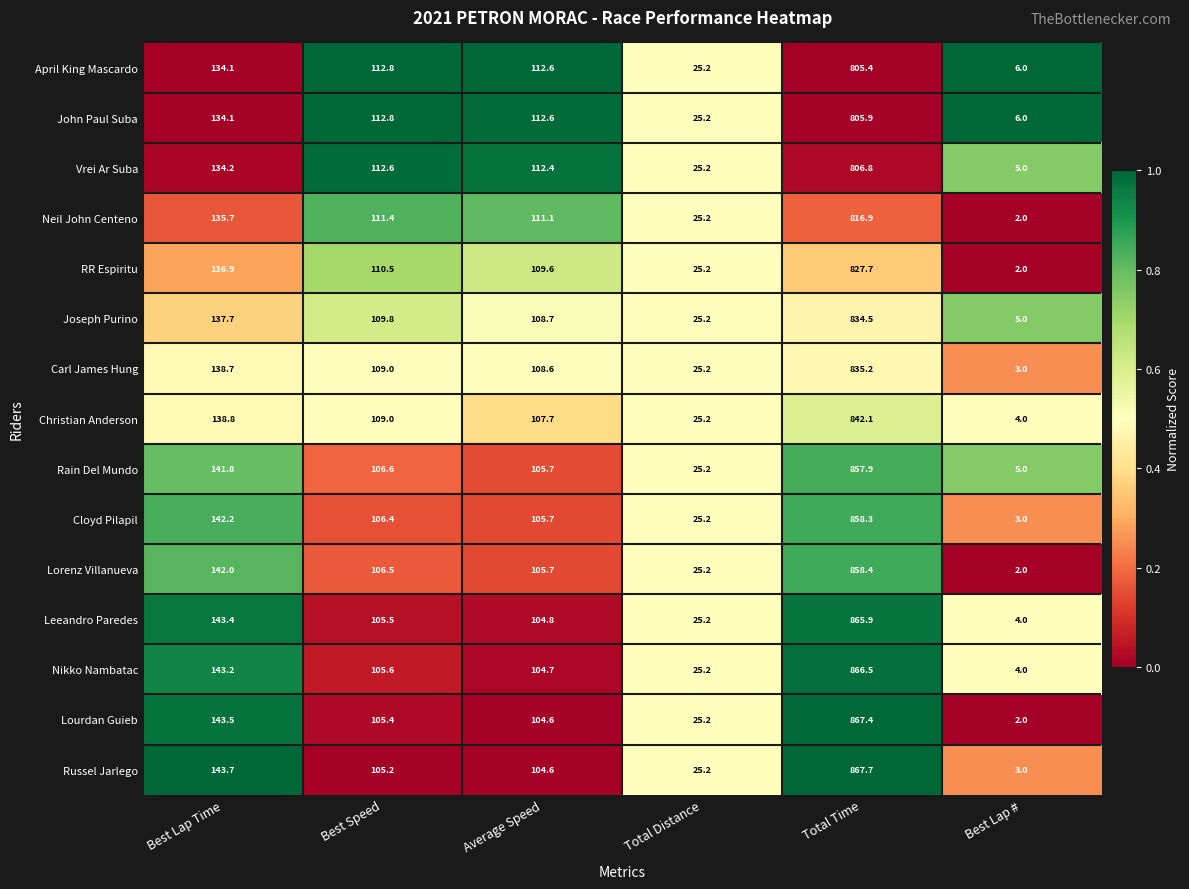

What is the sum of the Rain Del Mundo values at Best Speed and Average Speed?

212.3